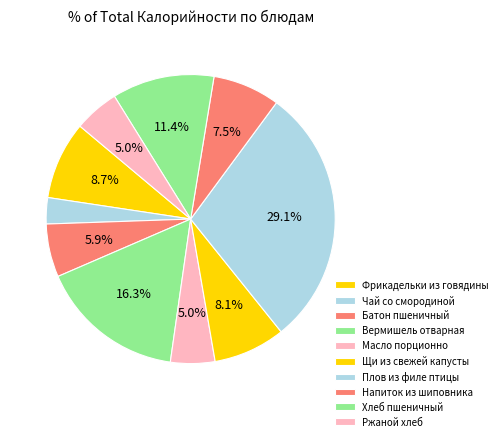

Count the number of slices in the pie.

10